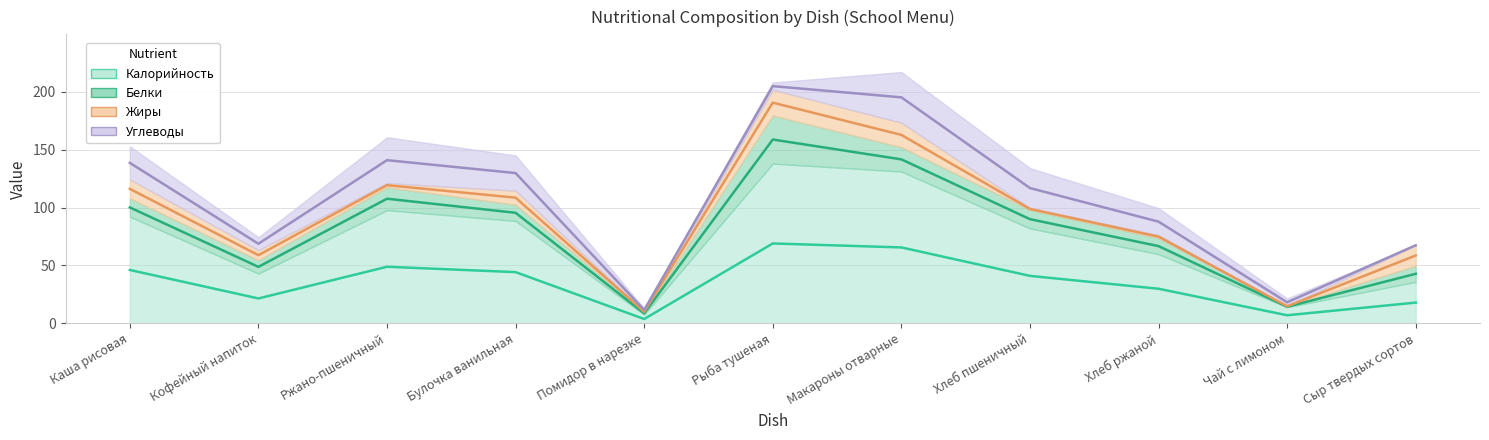

At which label does Белки first exceed 4?

Каша рисовая